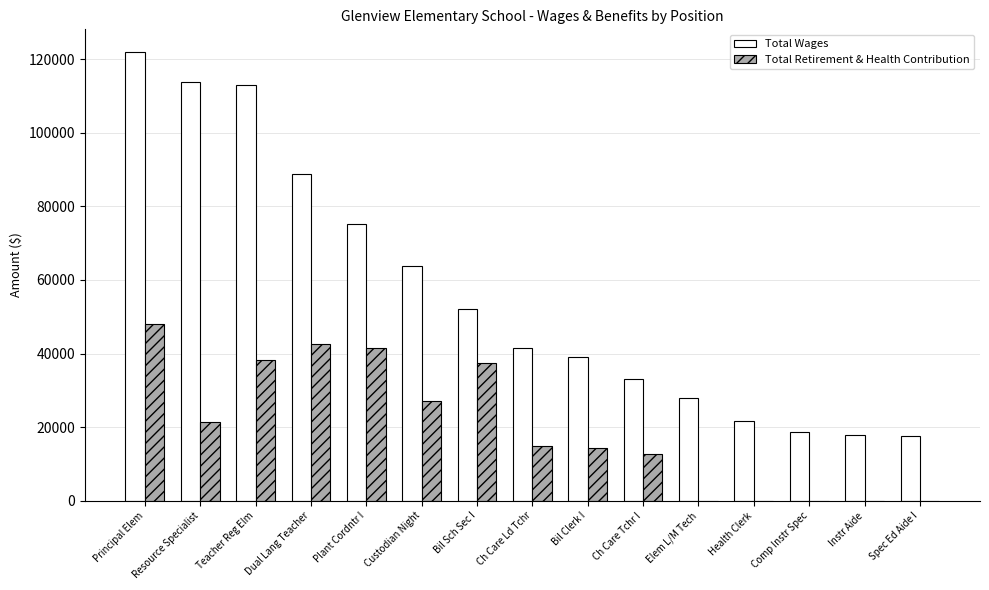

What is the total value across all series at Principal Elem?

170122